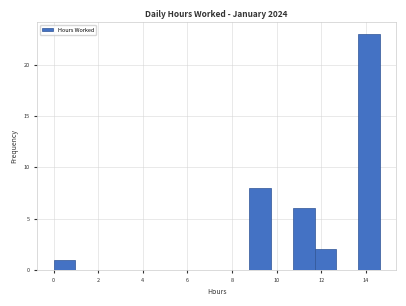

Reading left to right, list every bar in this chart as the range it spans on the x-axis followed by its height. Neither the bar edges nor the heights are printed on the chart, so give them approximately, as read against the axes.

0.0 to 1.0: 1
1.0 to 2.0: 0
2.0 to 3.0: 0
3.0 to 4.0: 0
4.0 to 4.8: 0
4.8 to 5.8: 0
5.8 to 6.8: 0
6.8 to 7.8: 0
7.8 to 8.8: 0
8.8 to 9.8: 8
9.8 to 10.8: 0
10.8 to 11.8: 6
11.8 to 12.6: 2
12.6 to 13.6: 0
13.6 to 14.6: 23